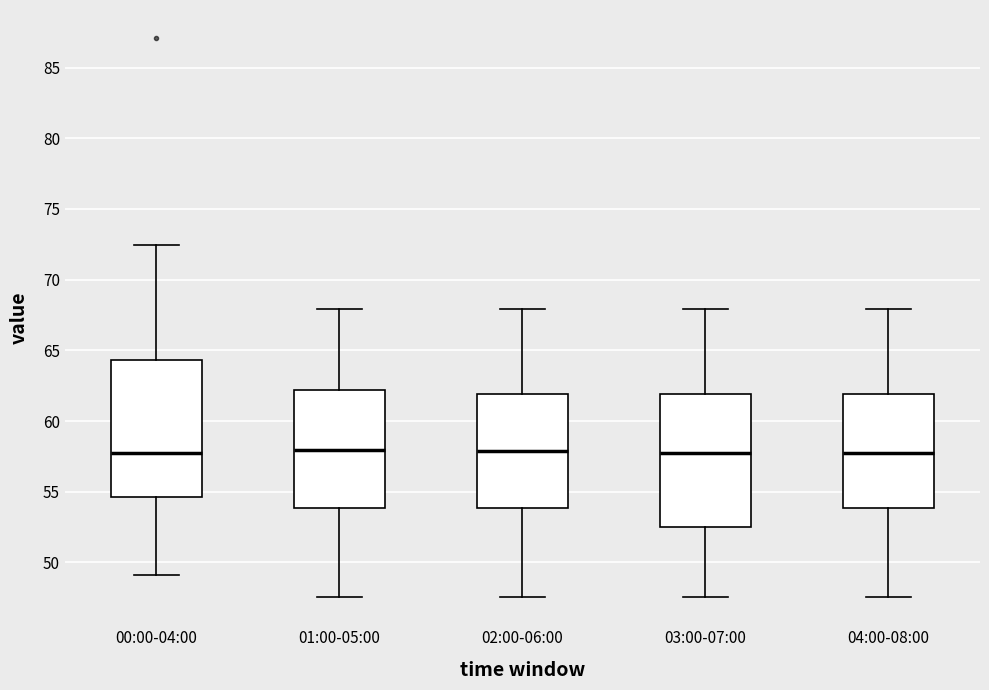

Reading left to right, transcribe this box plot: for each box, give where its median line is, the range the box spans, and where its two whiskers end, as read against the y-axis. The values are not printed on the chart, so give them approximately, as read against the axis.

00:00-04:00: median 57.5, box 54.5 to 64.5, whiskers 49.0 to 72.5
01:00-05:00: median 58.0, box 54.0 to 62.0, whiskers 47.5 to 68.0
02:00-06:00: median 58.0, box 54.0 to 62.0, whiskers 47.5 to 68.0
03:00-07:00: median 58.0, box 52.5 to 62.0, whiskers 47.5 to 68.0
04:00-08:00: median 58.0, box 54.0 to 62.0, whiskers 47.5 to 68.0